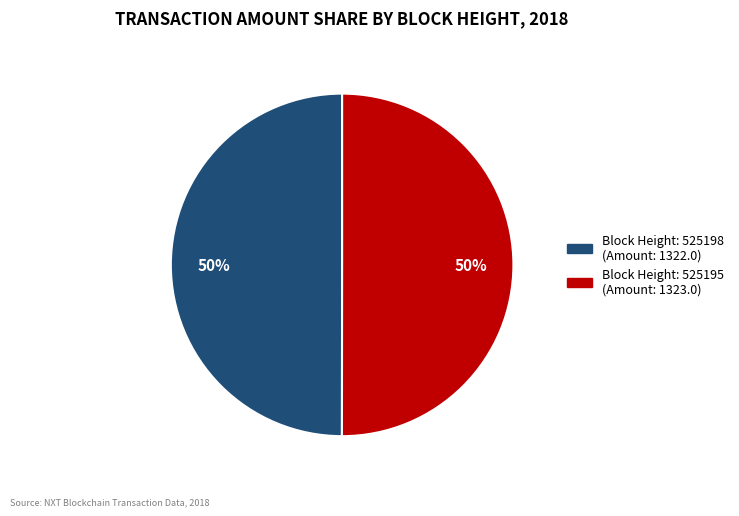

Count the number of slices in the pie.

2